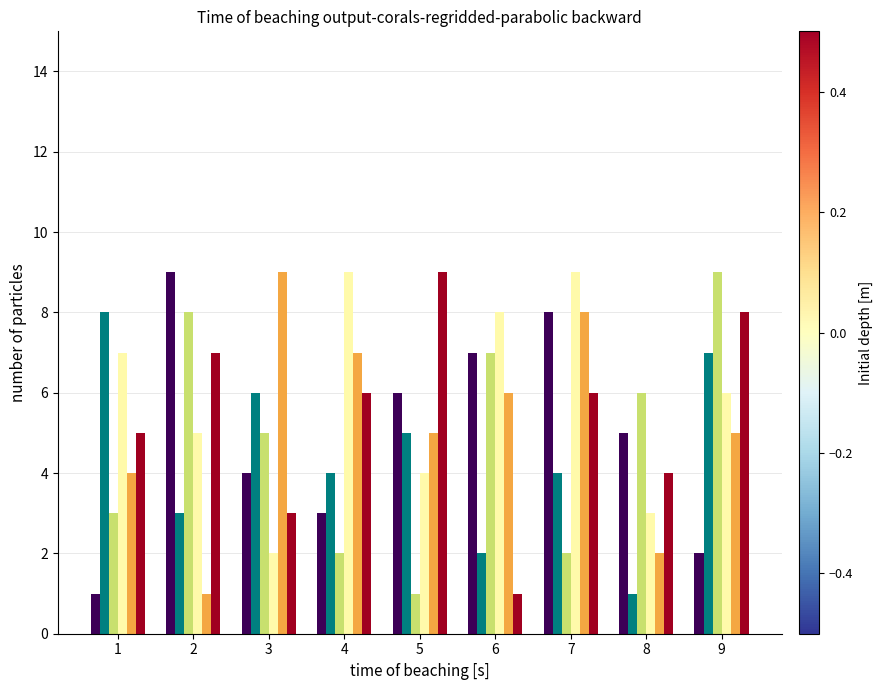

What is the greatest value displayed?

9